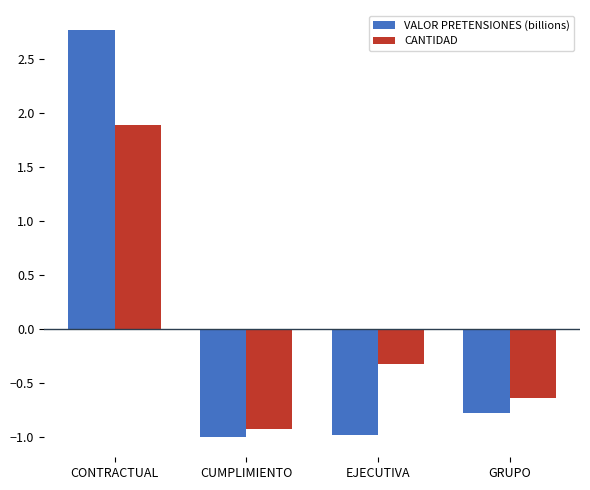

How many series are shown in this chart?

2